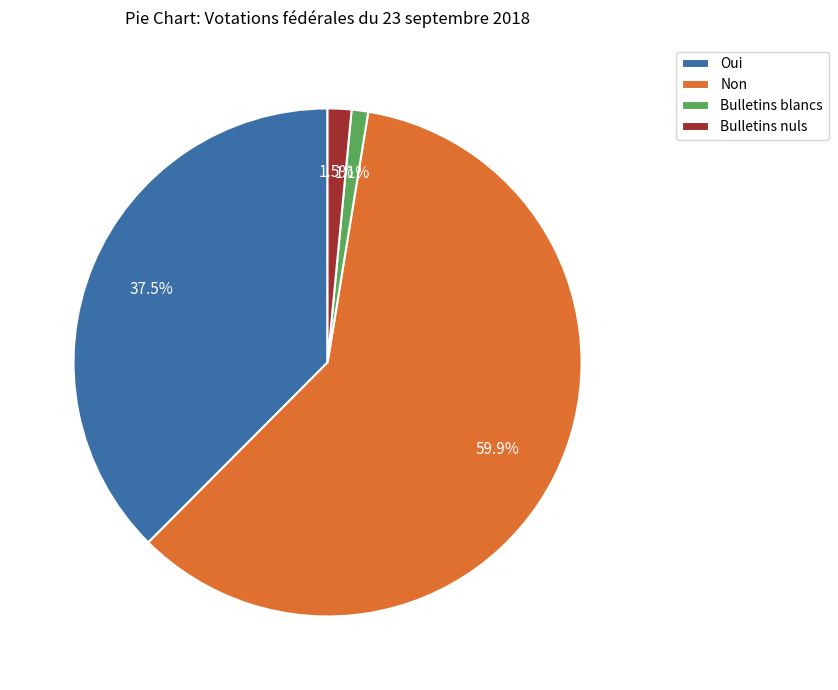

What is the majority slice?

Non